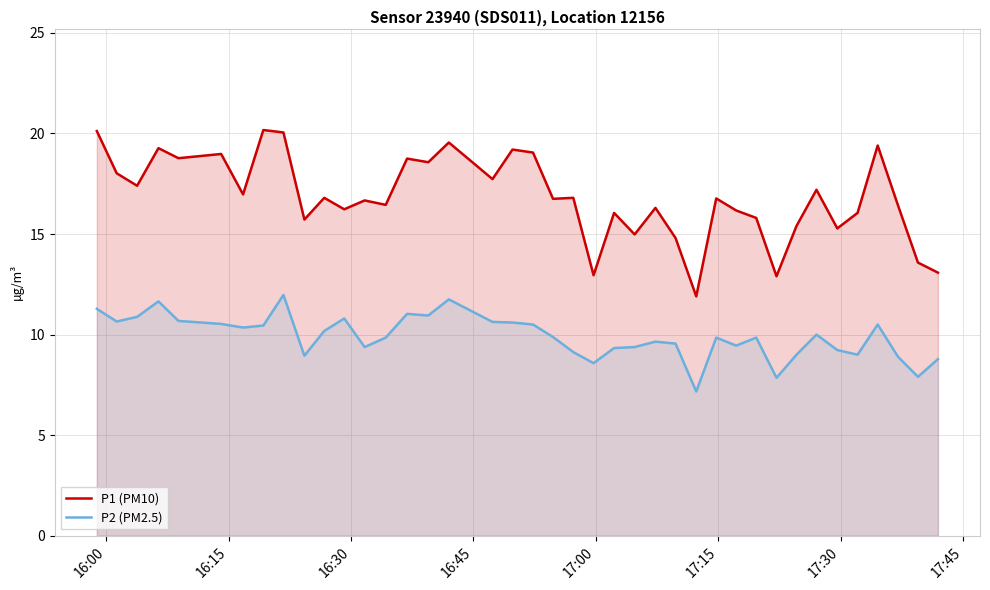

Reading left to right, what are all the values shown in this chart?

P1 (PM10): 20.1	18.0	17.4	19.3	18.8	19.0	17.0	20.2	20.1	15.7	16.8	16.2	16.7	16.4	18.8	18.6	19.6	17.7	19.2	19.1	16.8	16.8	12.9	16.1	15.0	16.3	14.8	11.9	16.8	16.2	15.8	12.9	15.4	17.2	15.3	16.1	19.4	16.4	13.6	13.1
P2 (PM2.5): 11.3	10.7	10.9	11.7	10.7	10.5	10.3	10.4	12.0	8.9	10.2	10.8	9.4	9.8	11.0	10.9	11.8	10.6	10.6	10.5	9.9	9.1	8.6	9.3	9.4	9.7	9.6	7.2	9.8	9.4	9.8	7.8	9.0	10.0	9.2	9.0	10.5	8.9	7.9	8.8